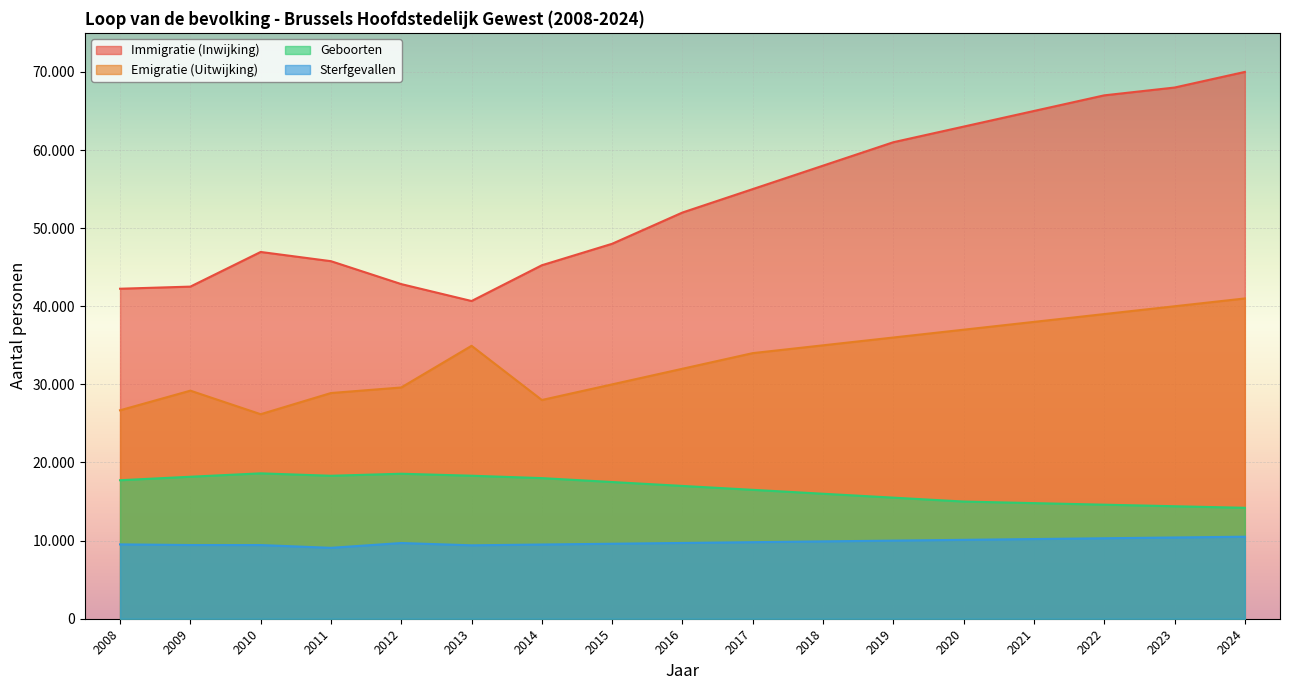

List the series in order of their peak value, highest first.

Immigratie (Inwijking), Emigratie (Uitwijking), Geboorten, Sterfgevallen